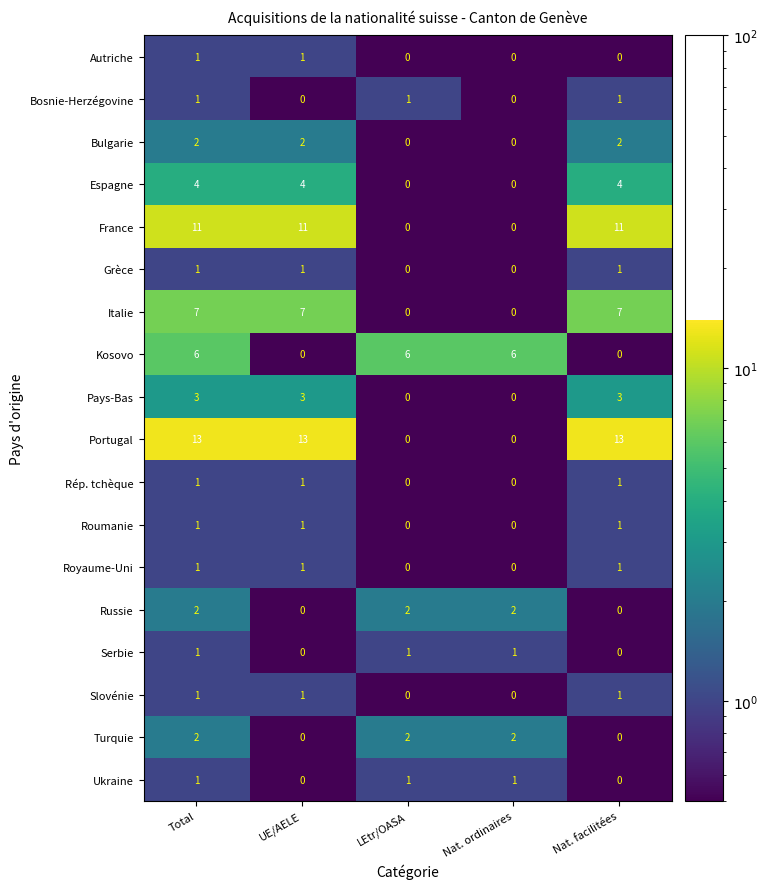

Is it true that Bulgarie equals 3 at UE/AELE?

False